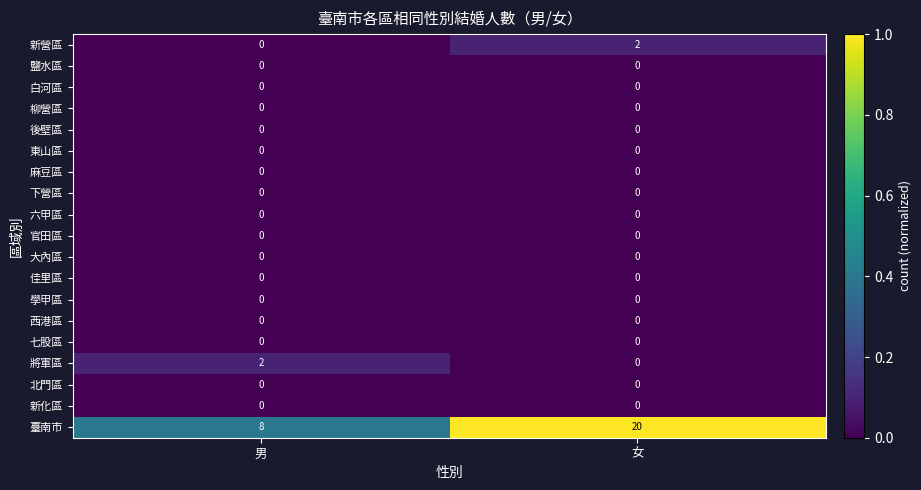

Which series changed the most between 男 and 女?

臺南市